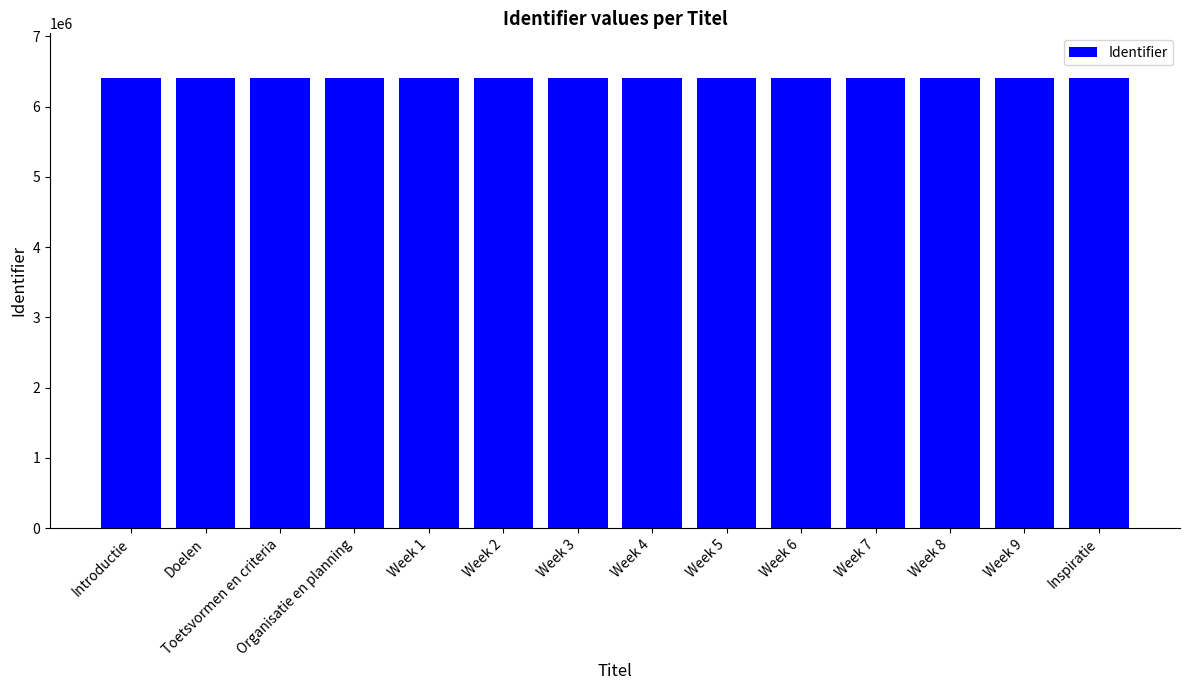

What is the maximum value shown in the chart?

6403650